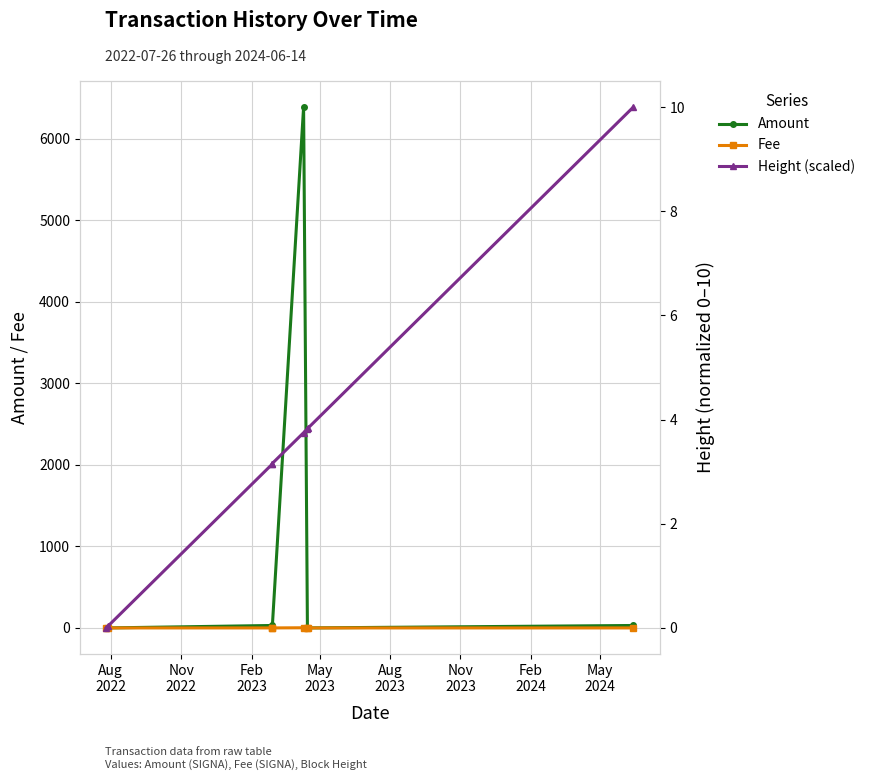

Between May
2024 and Nov
2023, which is larger?

May
2024